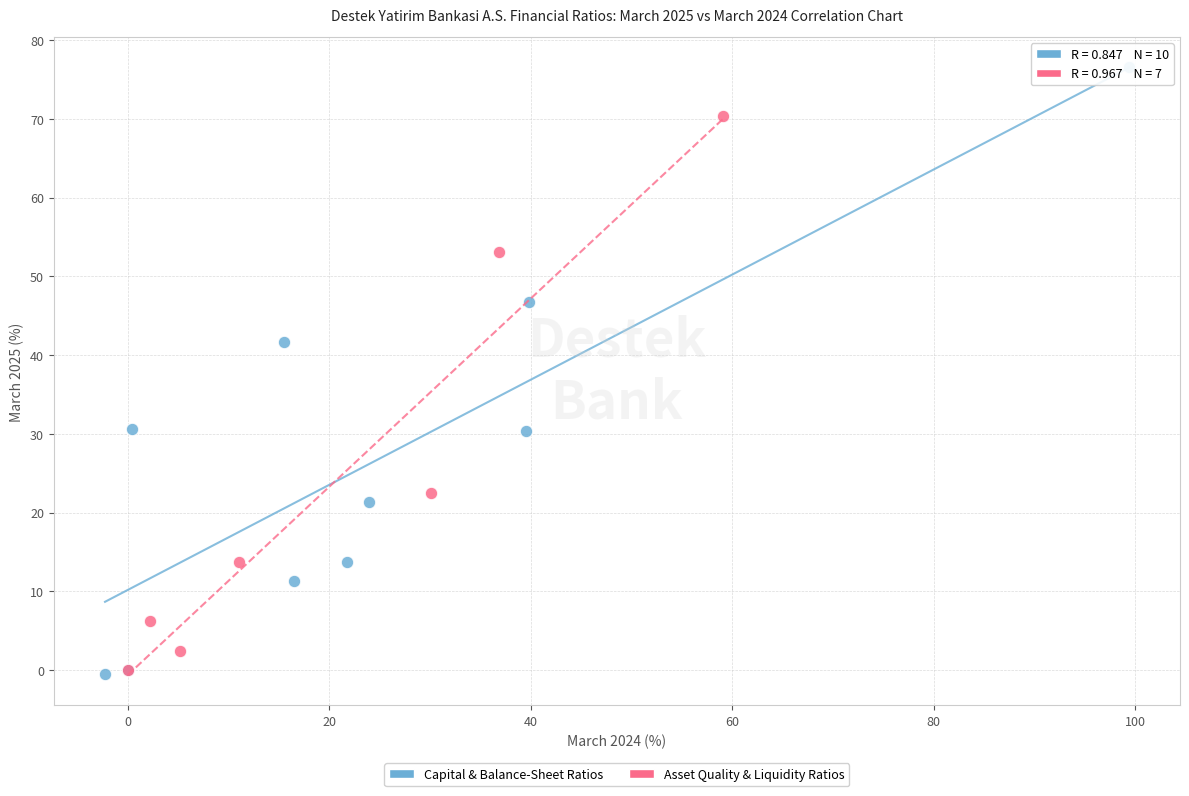

Which series reaches the maximum Y coordinate?

Capital & Balance-Sheet Ratios